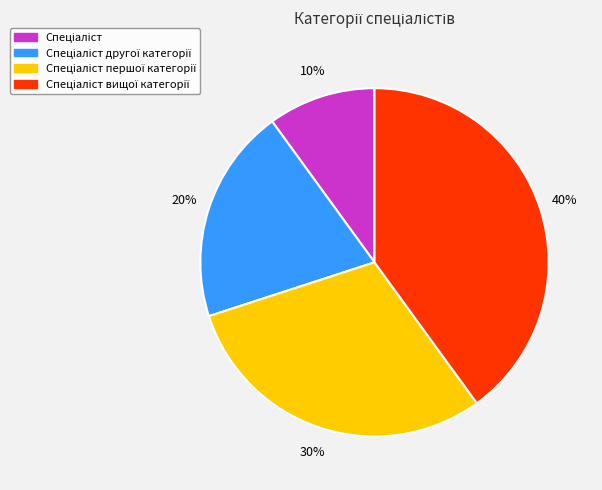

Is there any slice that represents more than half of the pie?

No